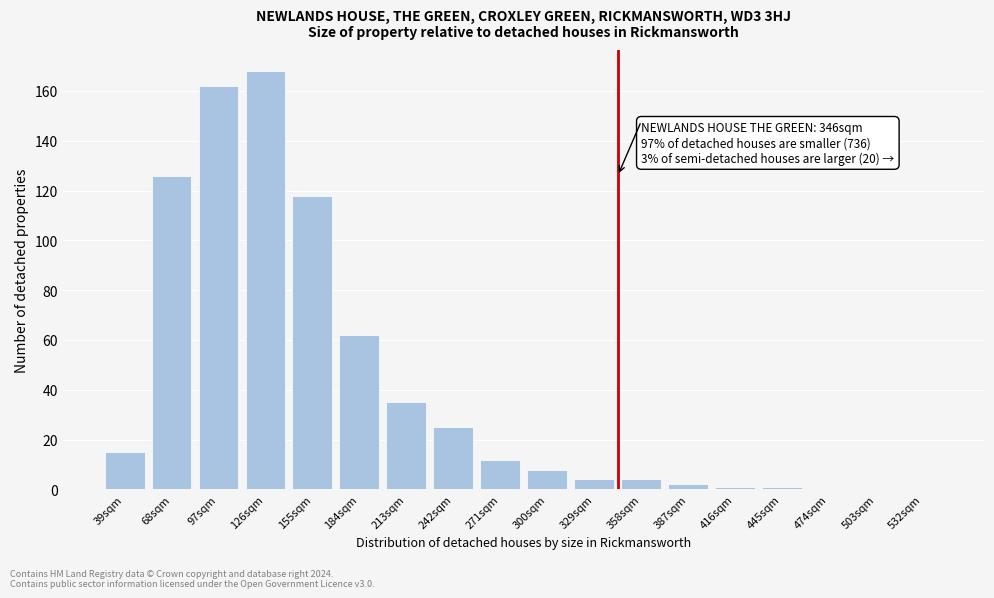

Reading left to right, extract all data points from this chart.

39sqm=15	68sqm=126	97sqm=162	126sqm=168	155sqm=118	184sqm=62	213sqm=35	242sqm=25	271sqm=12	300sqm=8	329sqm=4	358sqm=4	387sqm=2	416sqm=1	445sqm=1	474sqm=0	503sqm=0	532sqm=0